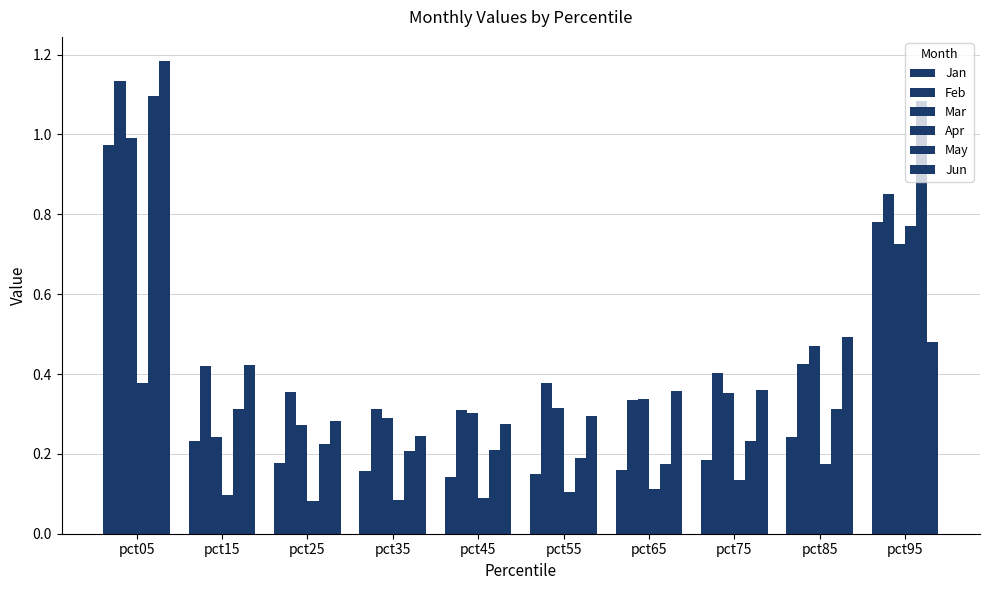

What is the difference between the maximum and second lowest values in the Mar series?

0.7